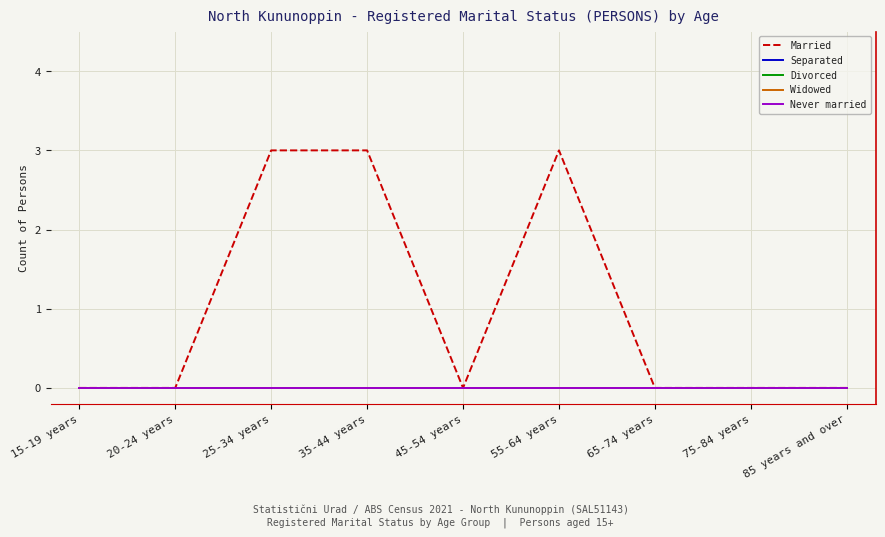

The Widowed series shows 0 at 75-84 years. True or false?

True